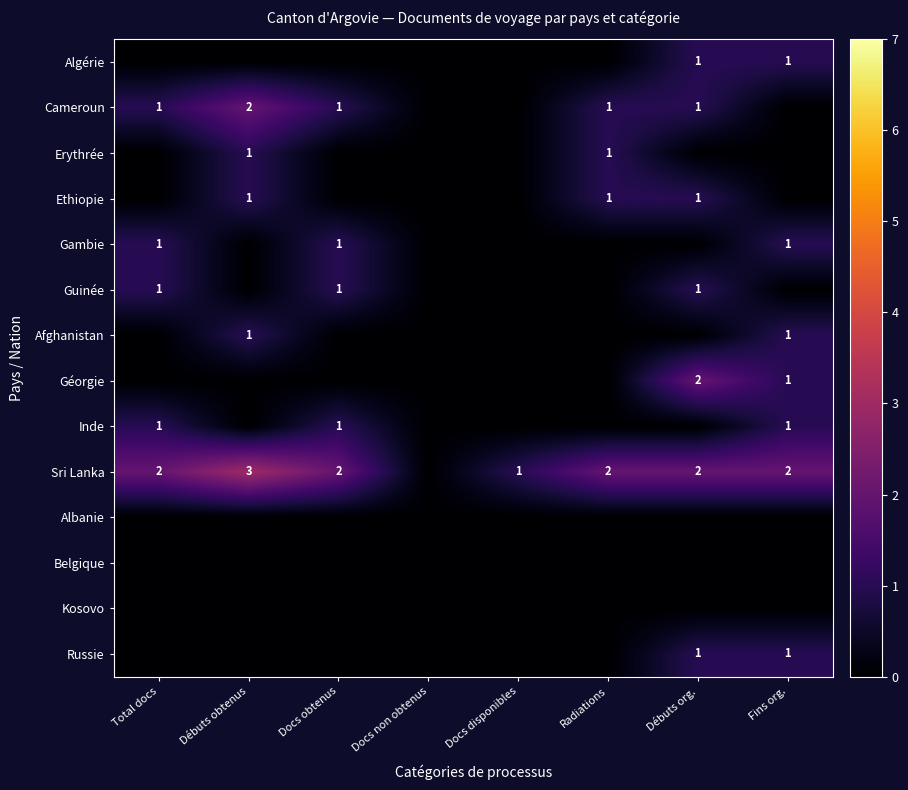

What is the difference between the maximum and minimum values in the Russie series?

1